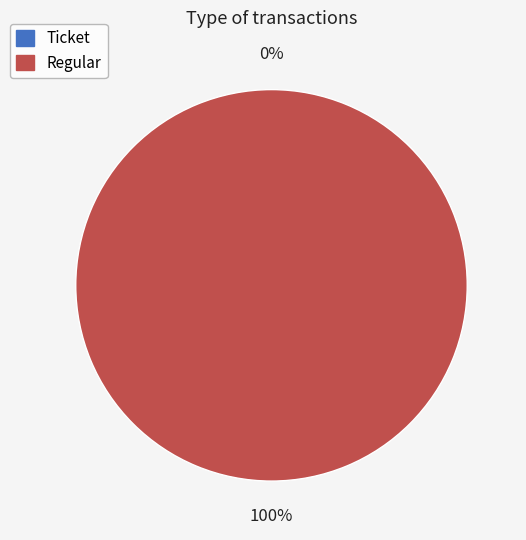

Combined, what portion of the pie is Ticket and Regular?

100.0%